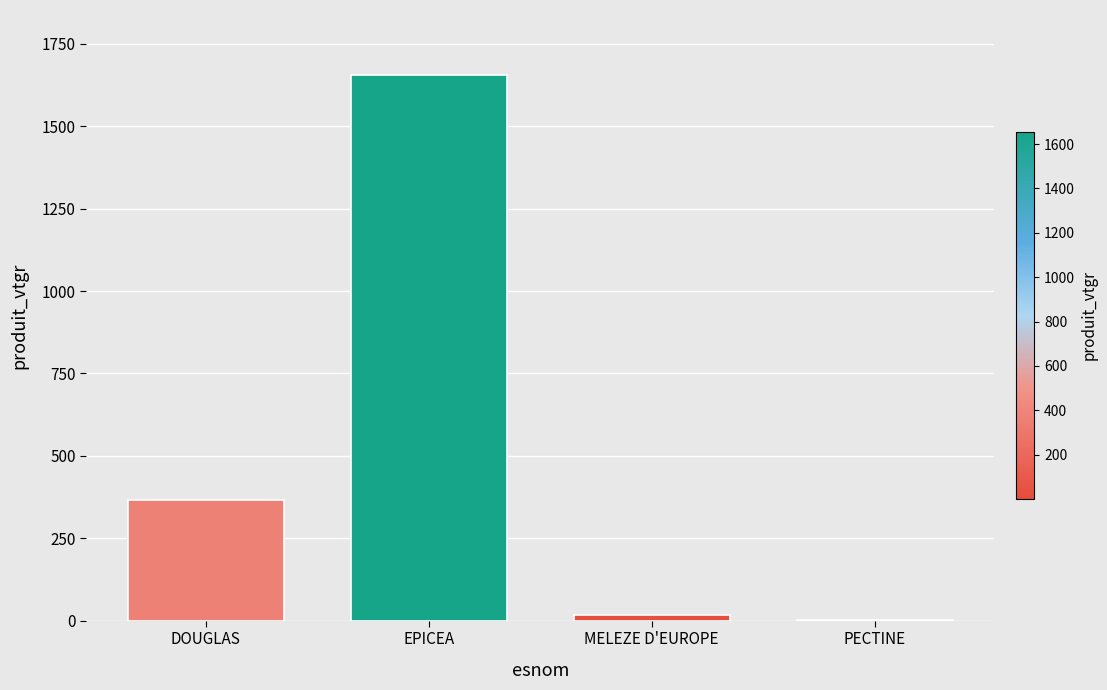

What is the sum of all values?

2036.9